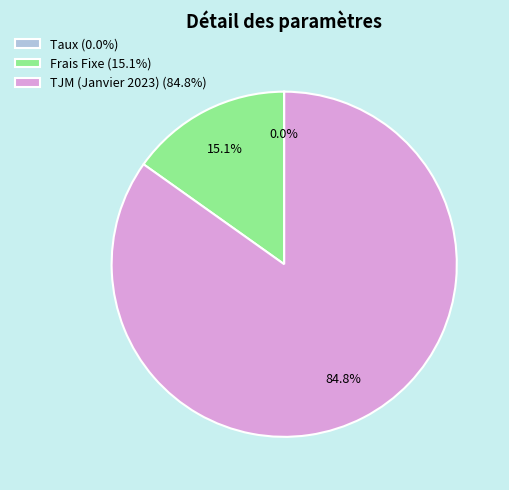

Which category accounts for the majority?

TJM (Janvier 2023)